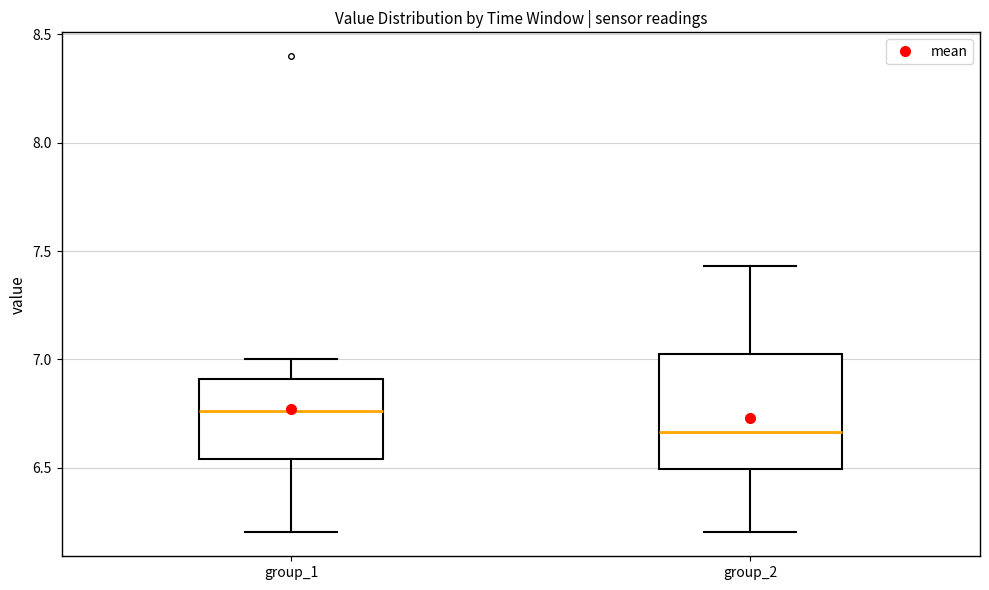

Where is the upper edge of the box for group_2 on the y-axis? The values are not printed on the chart, so give them approximately, as read against the axis.

7.05